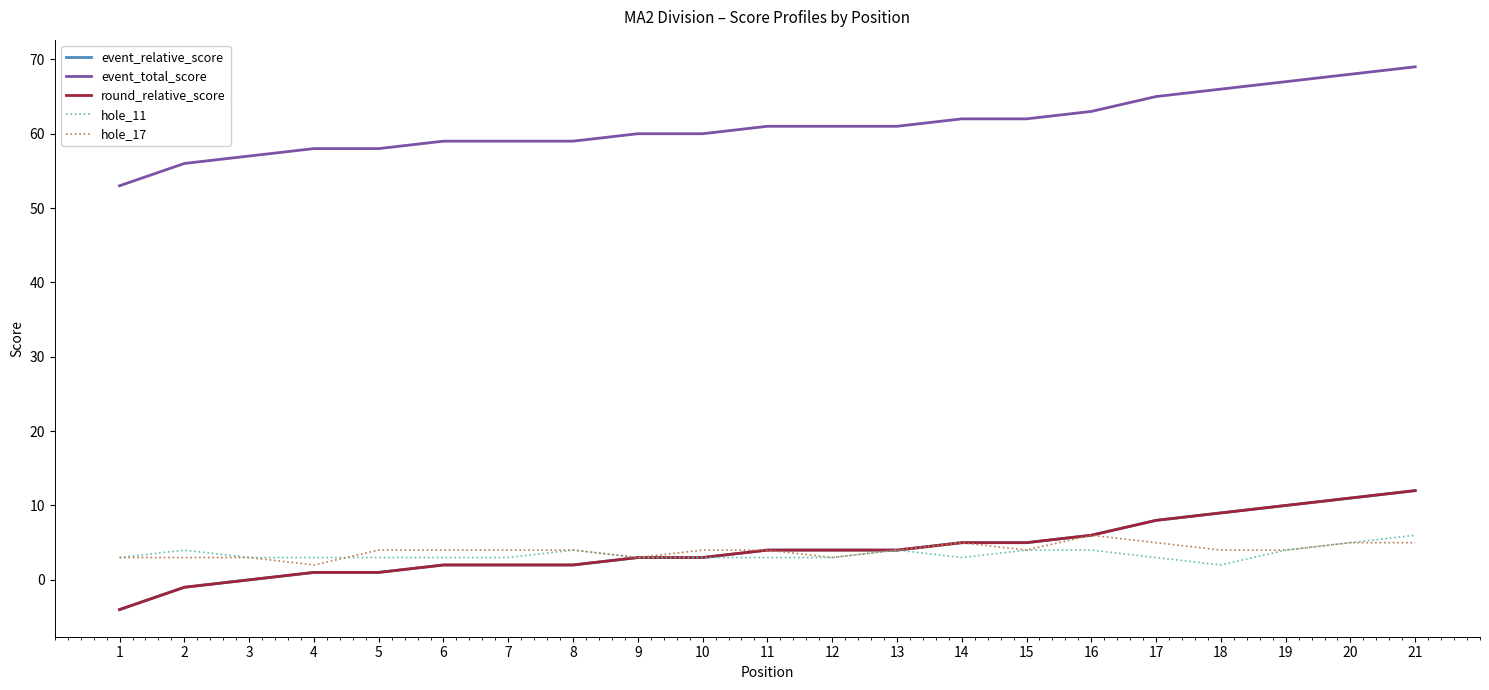

What is the value of the event_total_score point at the 8th from the left?

59